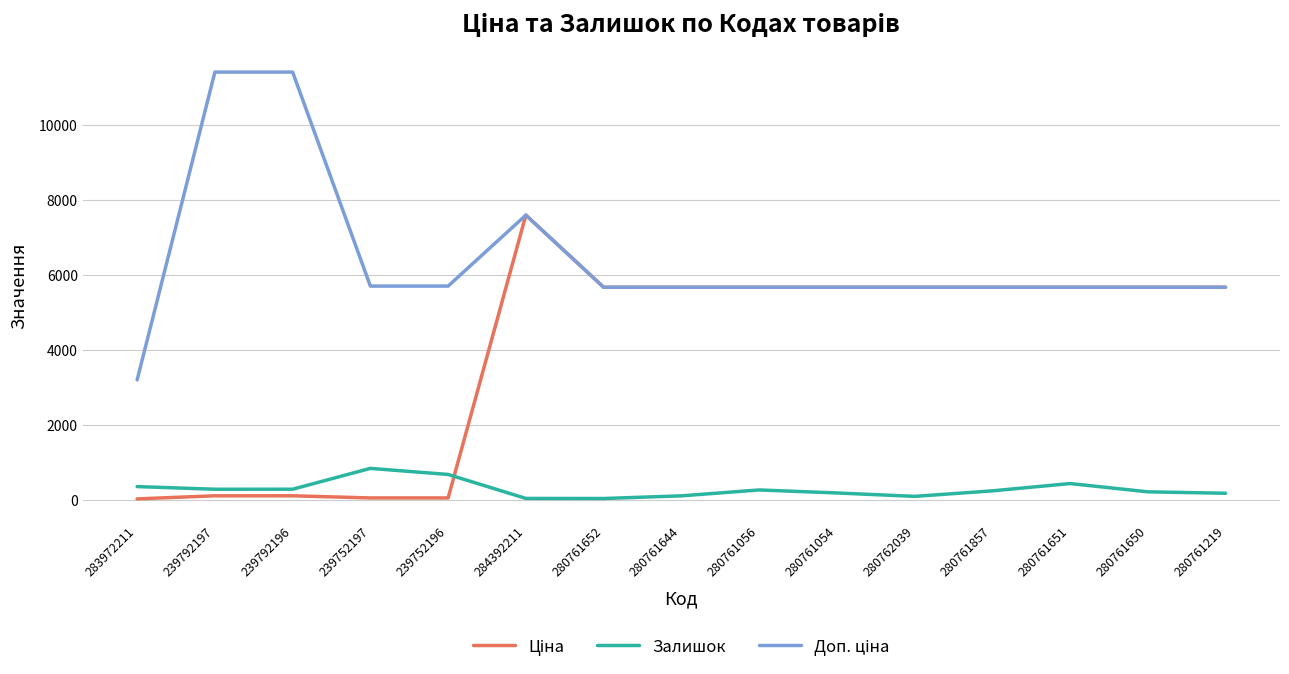

What is the maximum value shown in the chart?

11410.0